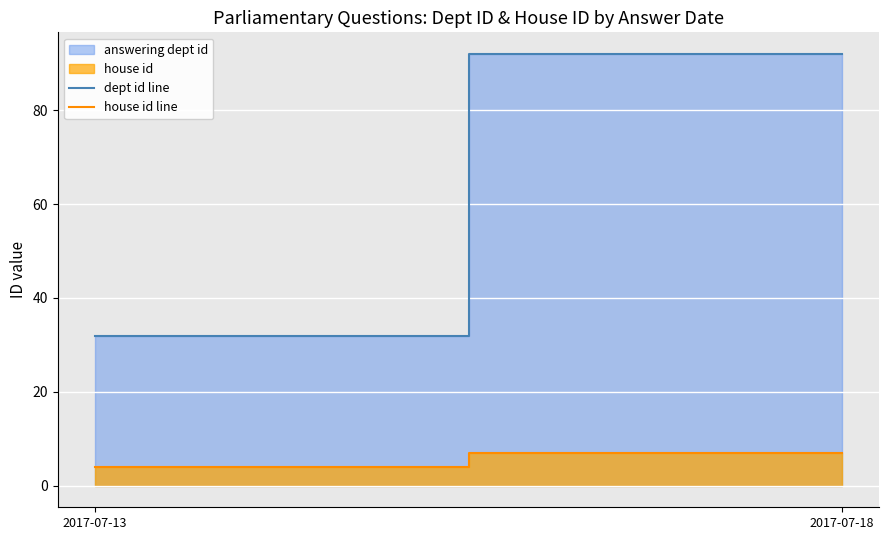

What is the minimum value shown in the chart?

4